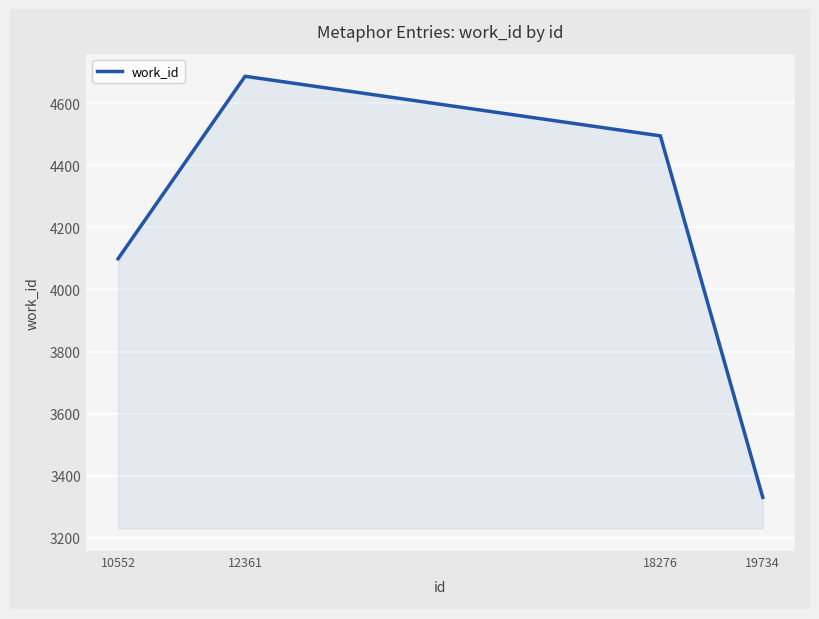

What is the greatest value displayed?

4687